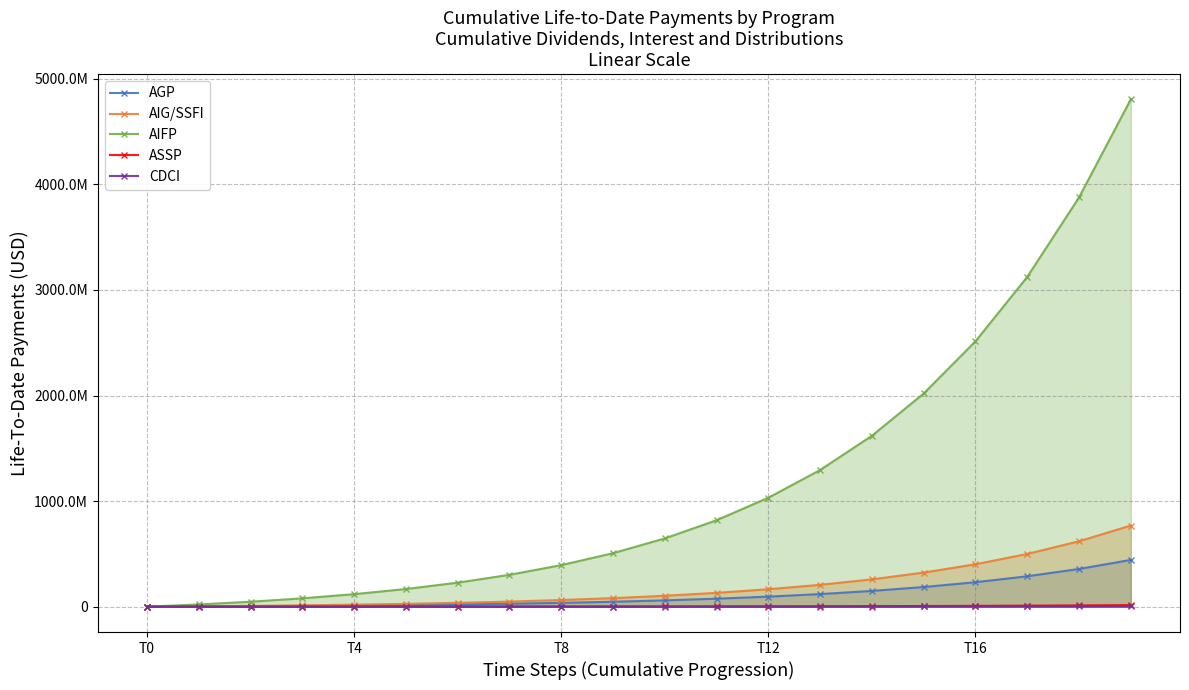

True or false: AIG/SSFI and ASSP cross at least once.

False